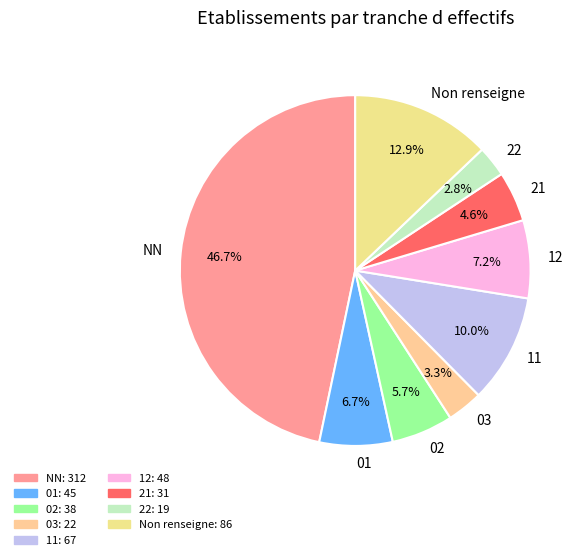

How many slices are in this pie chart?

9